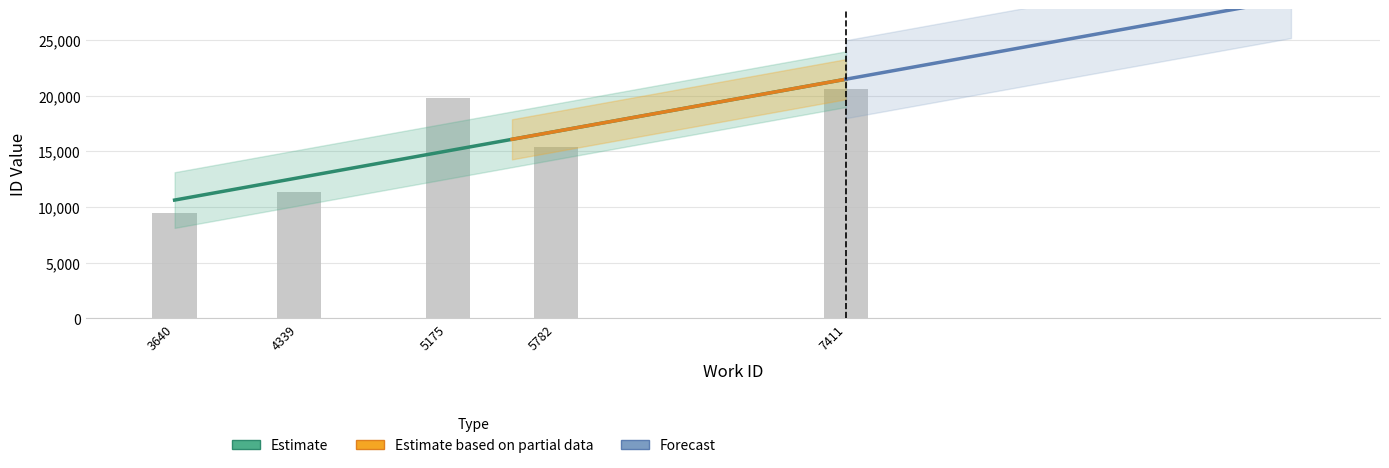

At which label is the value closest to 15014?

5782